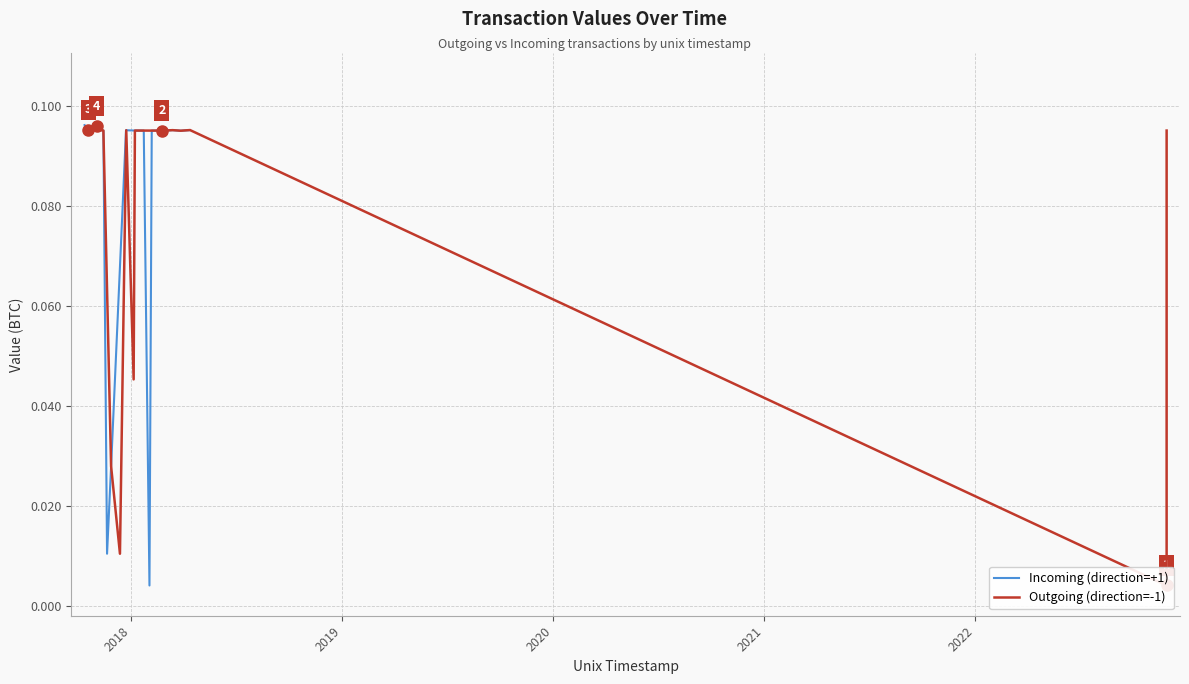

The Outgoing (direction=-1) series shows 0.0 at 2023. True or false?

False